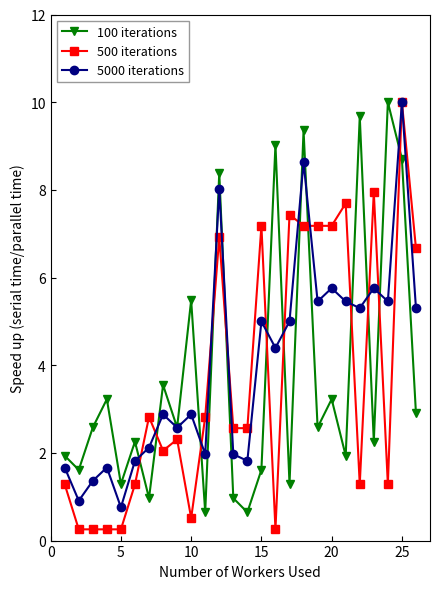

Which series has the largest total across all categories?

5000 iterations